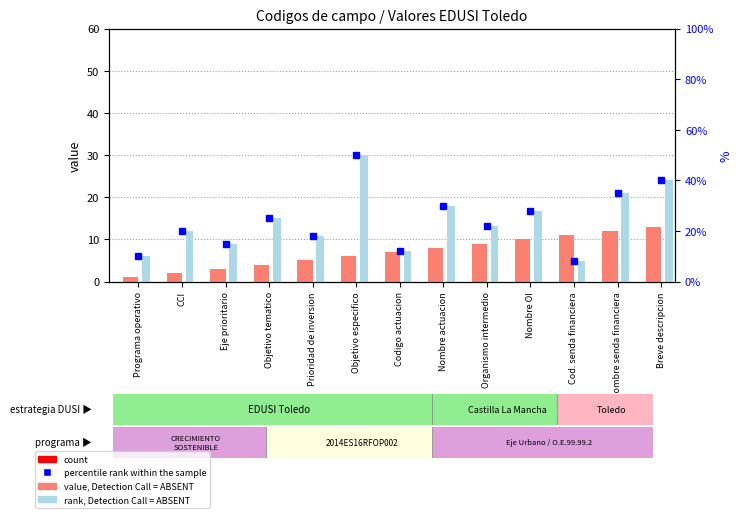

Which series has the largest total across all categories?

percentile rank within the sample